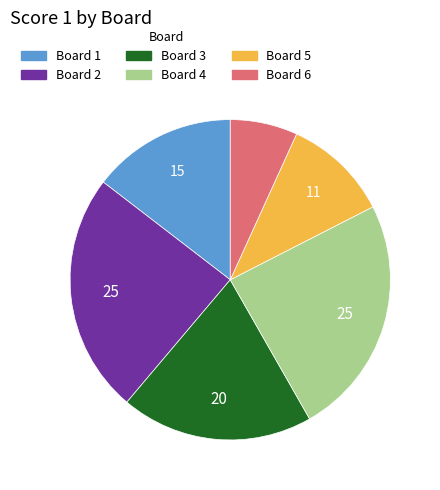

Which has a higher value, Board 3 or Board 1?

Board 3